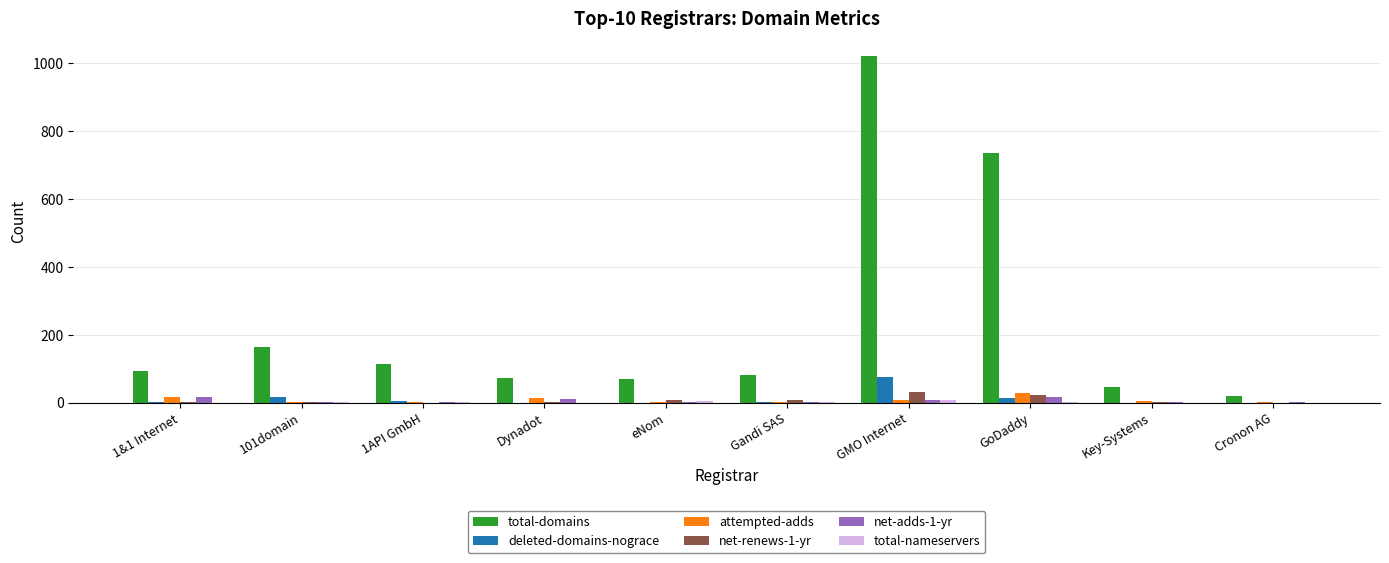

Which label corresponds to the largest value in the chart?

GMO Internet